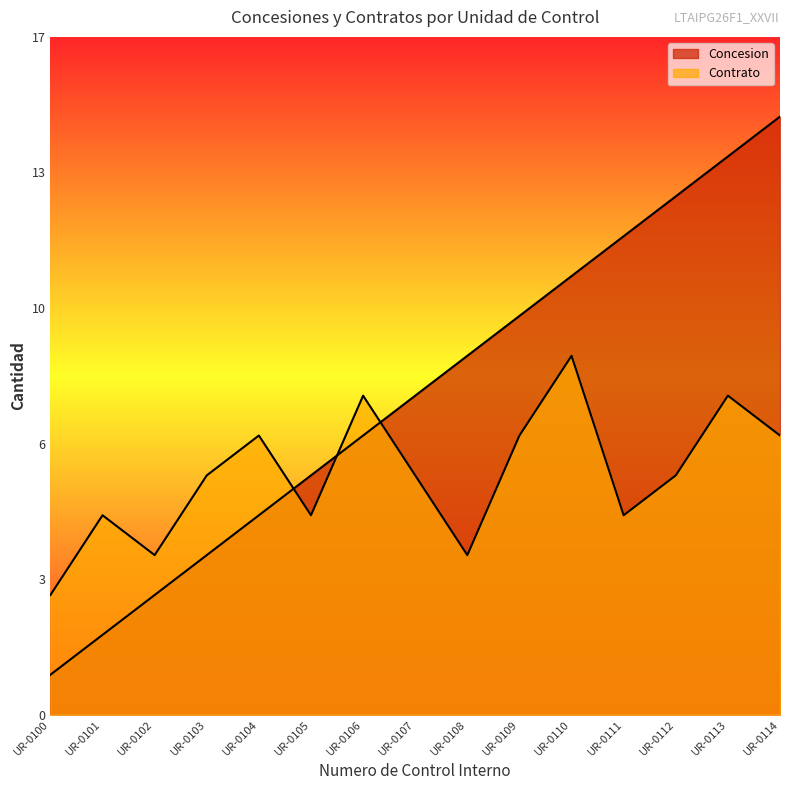

In Contrato, how many points are lower than both neighbors (excluding endpoints)?

4